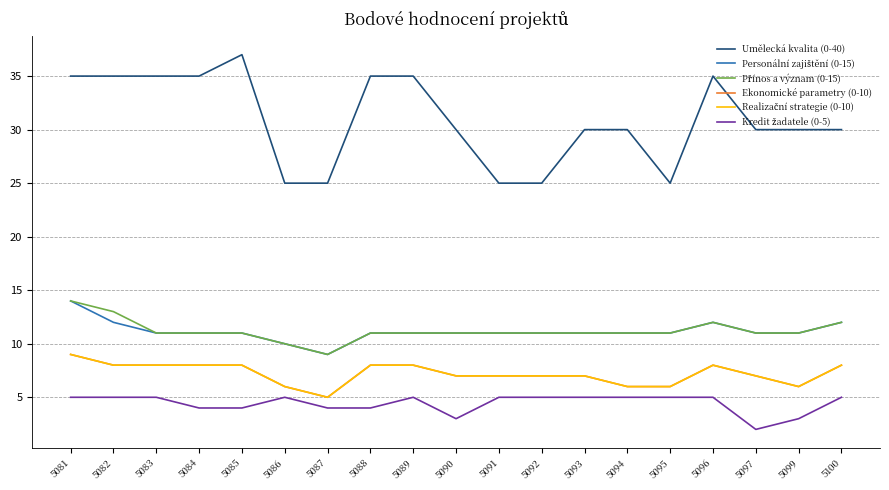

True or false: Personální zajištění (0-15) and Přínos a význam (0-15) cross at least once.

False